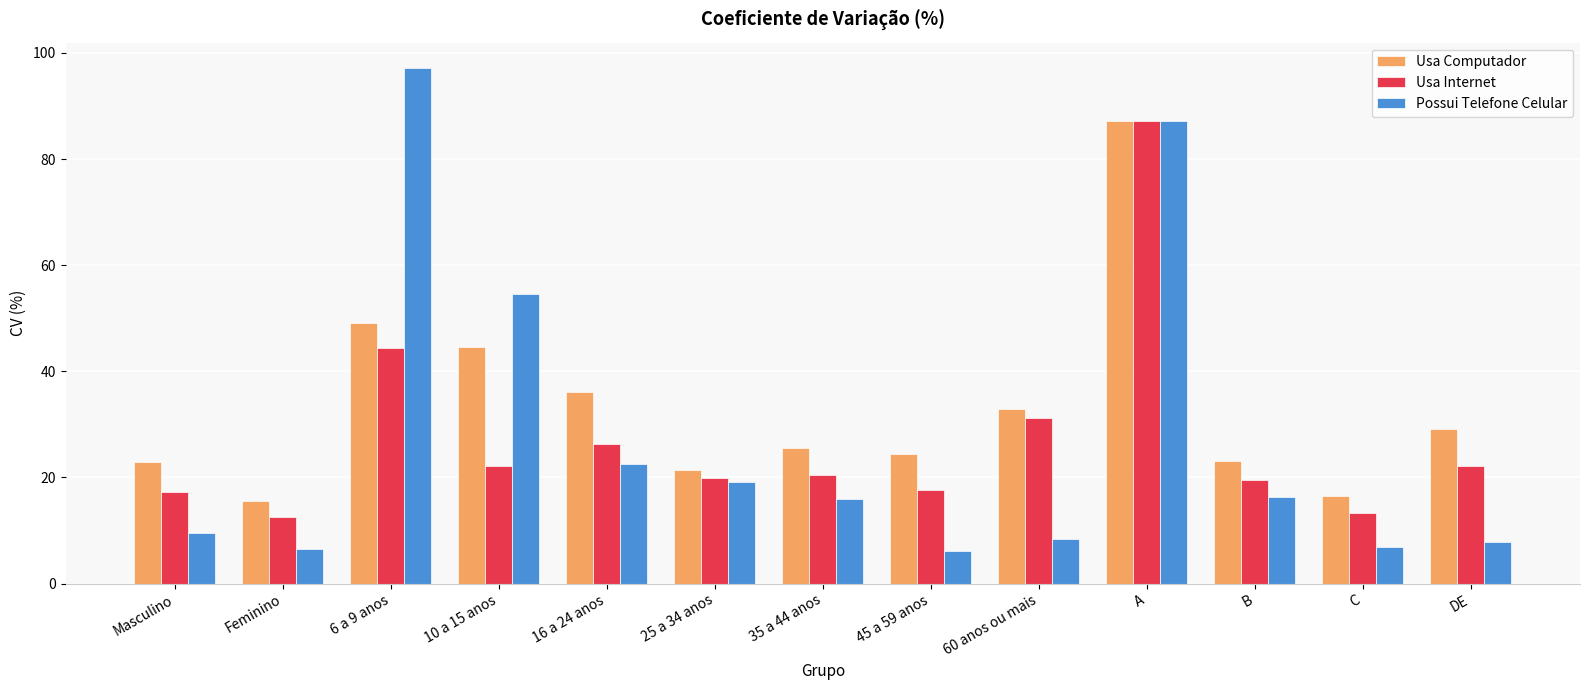

How many bars are there in each group?

3